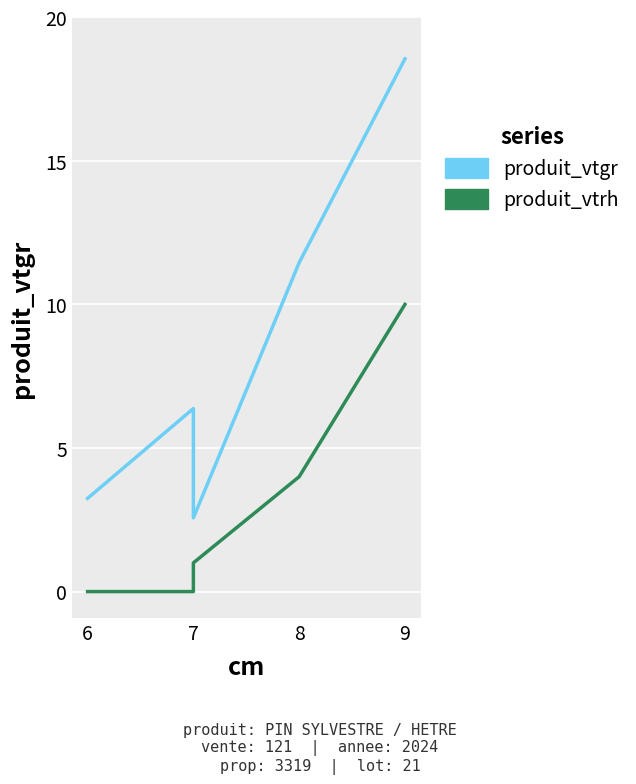

Rank the series by their maximum value, from lowest to highest.

produit_vtrh, produit_vtgr